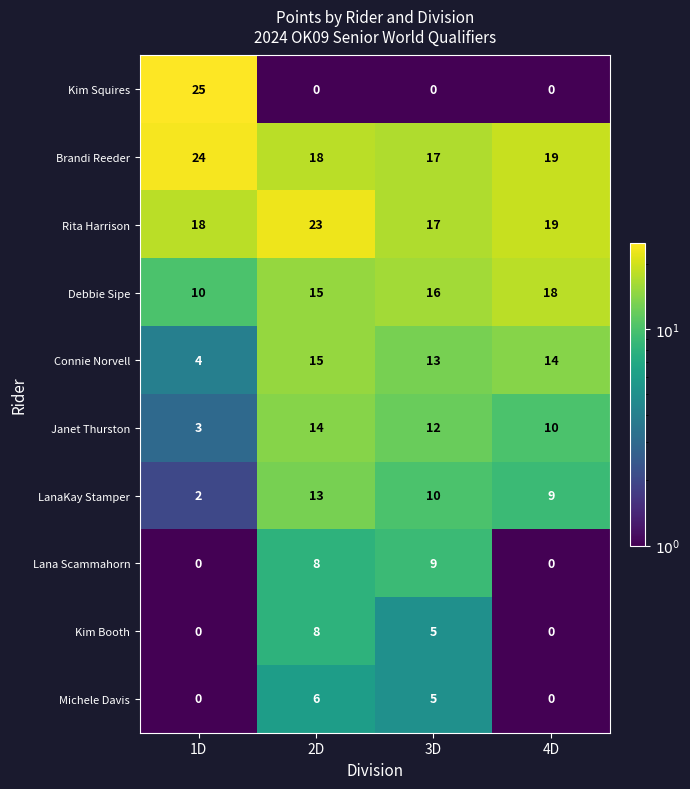

Which series has the largest range (max minus min)?

Kim Squires